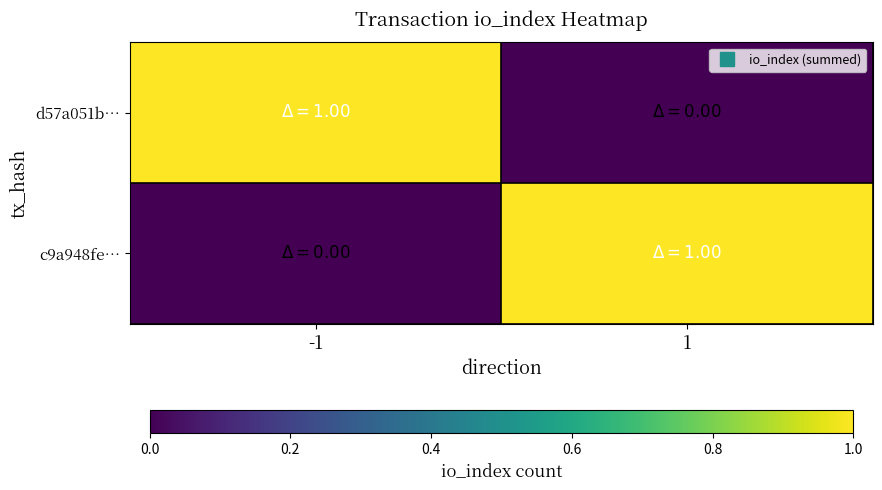

Which category has the highest value across all series?

-1